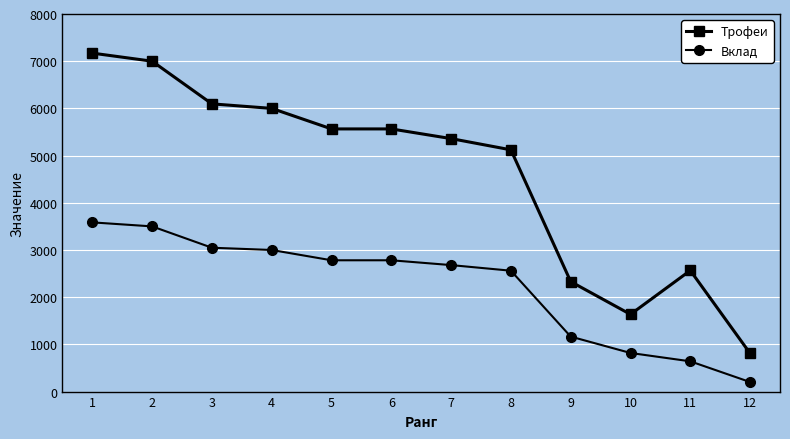

What value does the Трофеи series have at 6?

5565